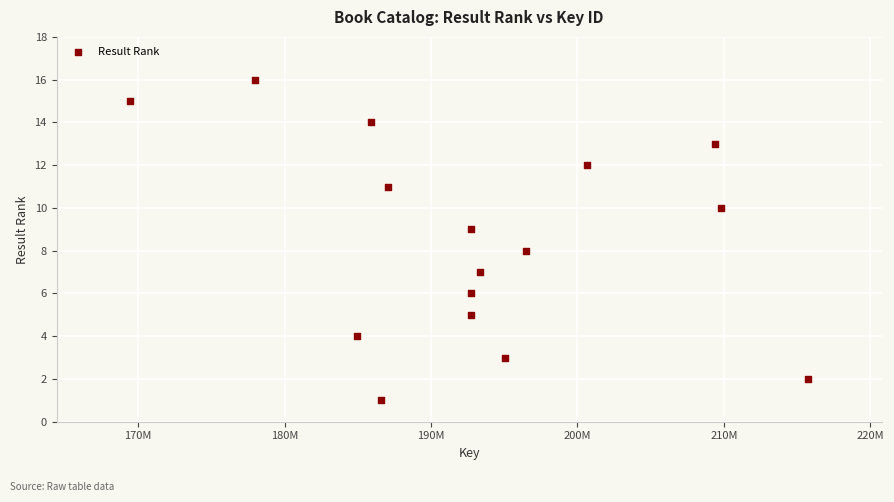

What is the range of Y values (max minus min)?

15